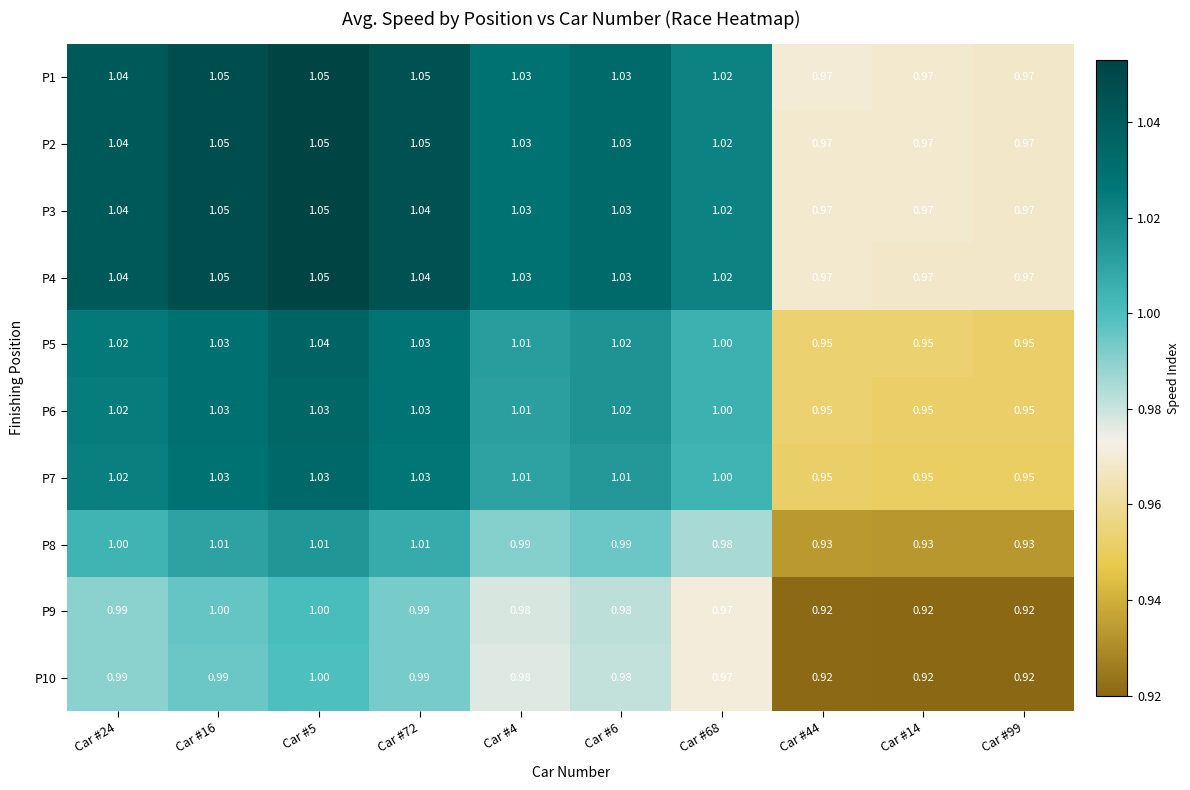

Is the value of P2 at Car #4 greater than the value of P8 at Car #68?

Yes